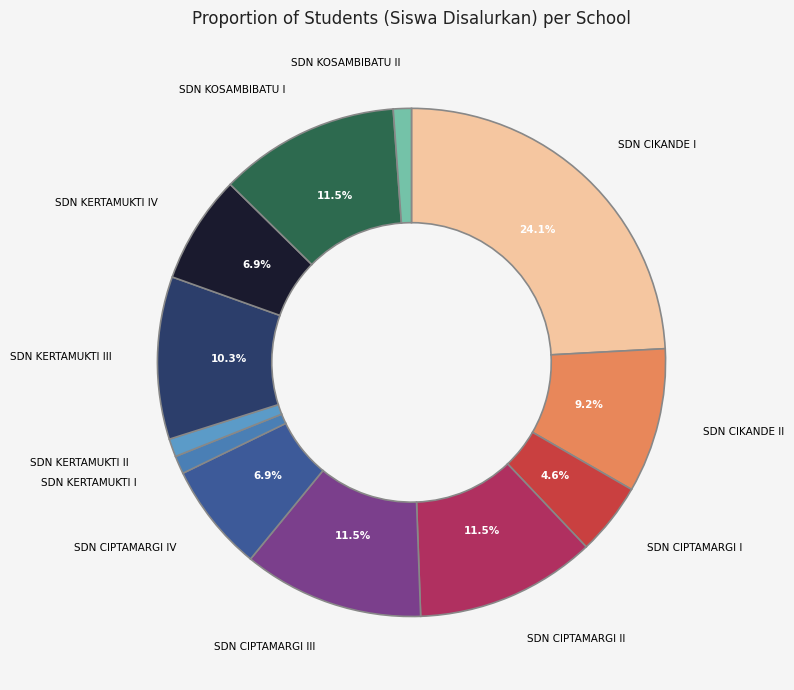

To the nearest percent, what is the difference between the largest and smallest slice percentages?

23%